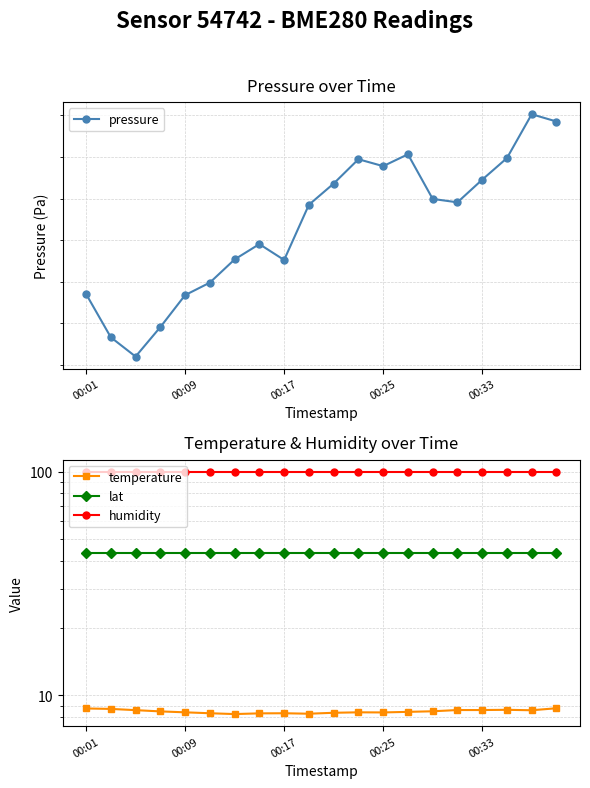

At how many categories does at least one series exceed 93650?

20